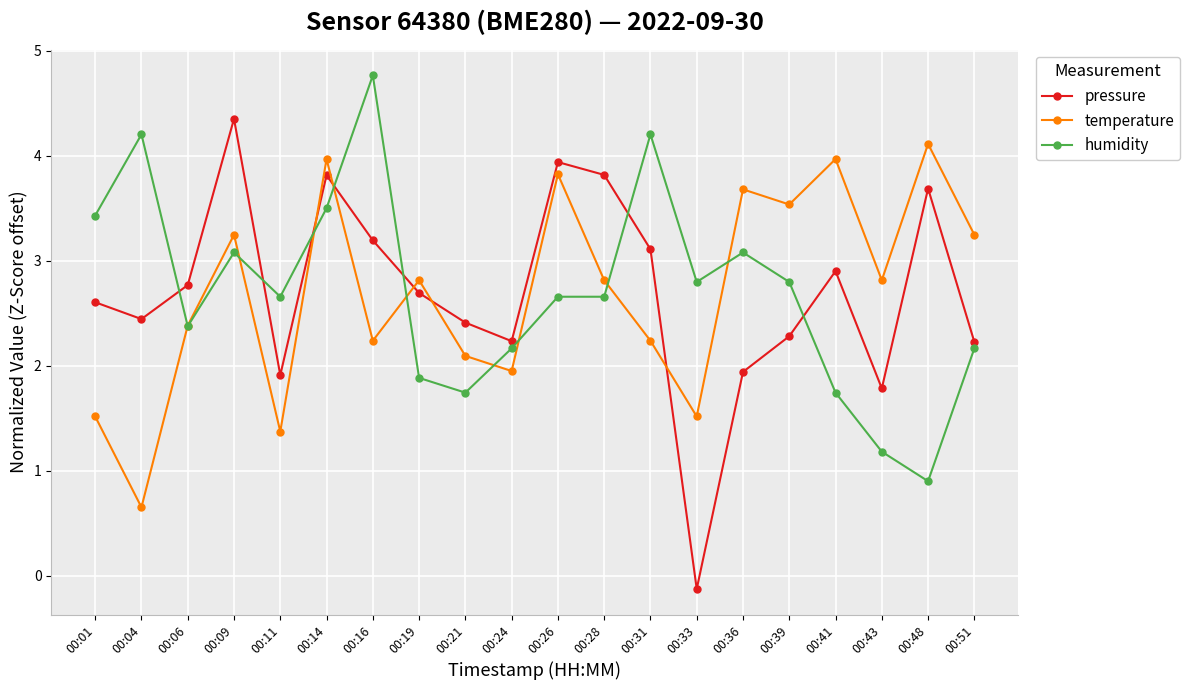

At which category is the sum across all series the highest?

00:14